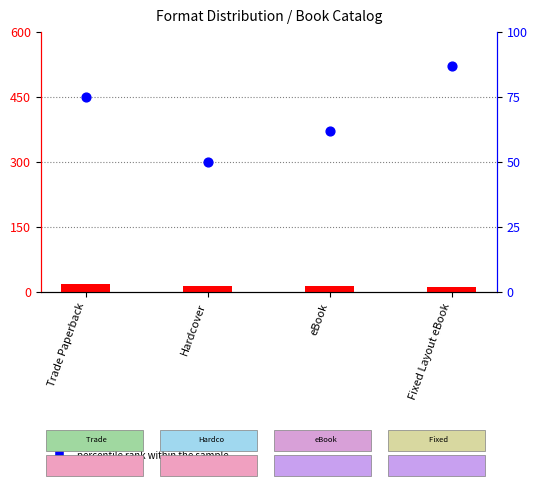

Which series has the largest total across all categories?

percentile rank within the sample